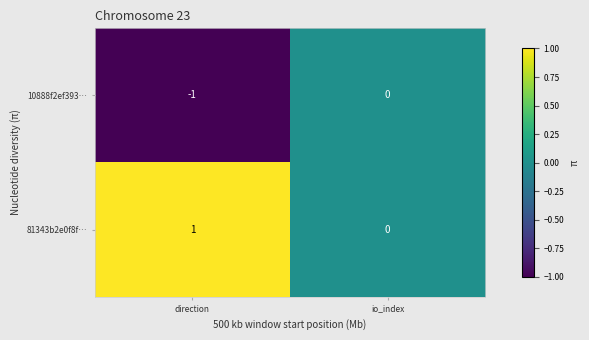

At which label does 10888f2ef393… reach its peak?

io_index